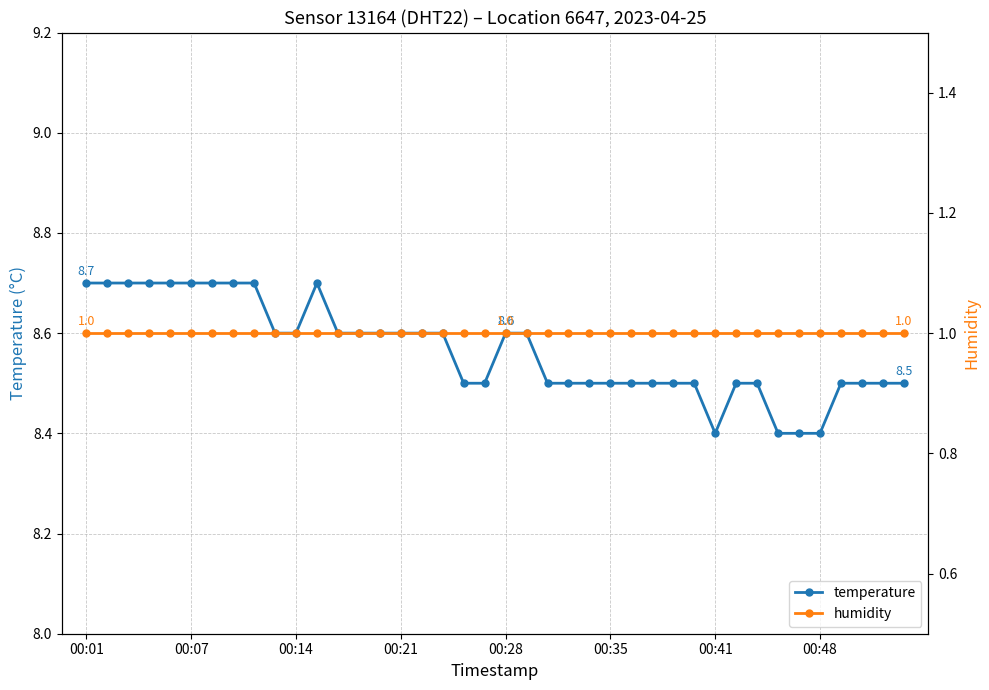

Which series has the largest range (max minus min)?

temperature